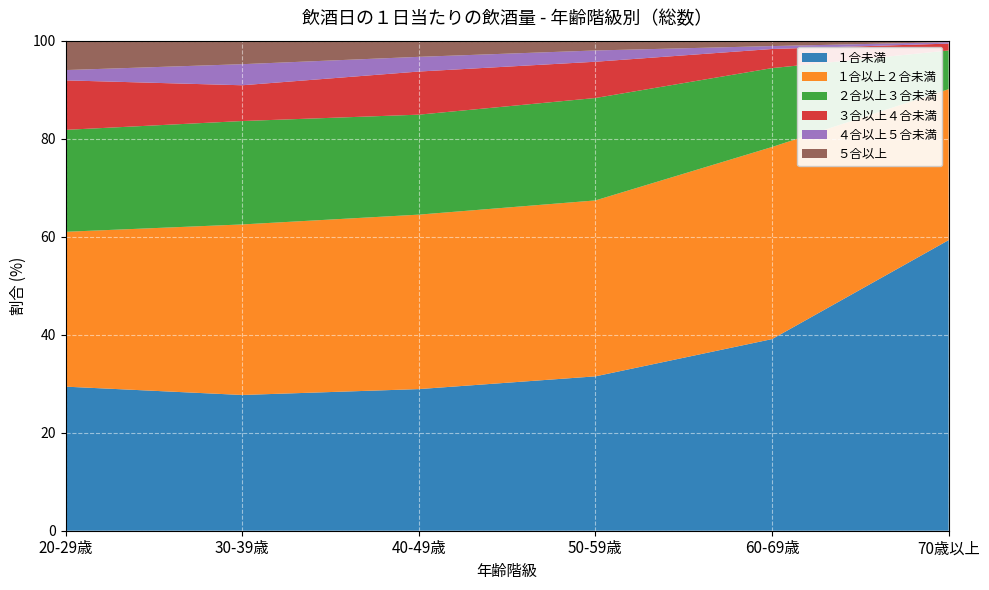

Reading left to right, extract all data points from this chart.

１合未満: 20-29歳=29.4	30-39歳=27.7	40-49歳=28.9	50-59歳=31.5	60-69歳=39.1	70歳以上=59.3
１合以上２合未満: 20-29歳=31.6	30-39歳=34.8	40-49歳=35.6	50-59歳=35.9	60-69歳=39.2	70歳以上=30.8
２合以上３合未満: 20-29歳=20.8	30-39歳=21.1	40-49歳=20.4	50-59歳=20.9	60-69歳=16.1	70歳以上=7.9
３合以上４合未満: 20-29歳=10.1	30-39歳=7.3	40-49歳=8.8	50-59歳=7.4	60-69歳=3.9	70歳以上=1.4
４合以上５合未満: 20-29歳=2.1	30-39歳=4.3	40-49歳=3.0	50-59歳=2.3	60-69歳=0.6	70歳以上=0.3
５合以上: 20-29歳=6.0	30-39歳=4.8	40-49歳=3.3	50-59歳=2.0	60-69歳=1.1	70歳以上=0.2